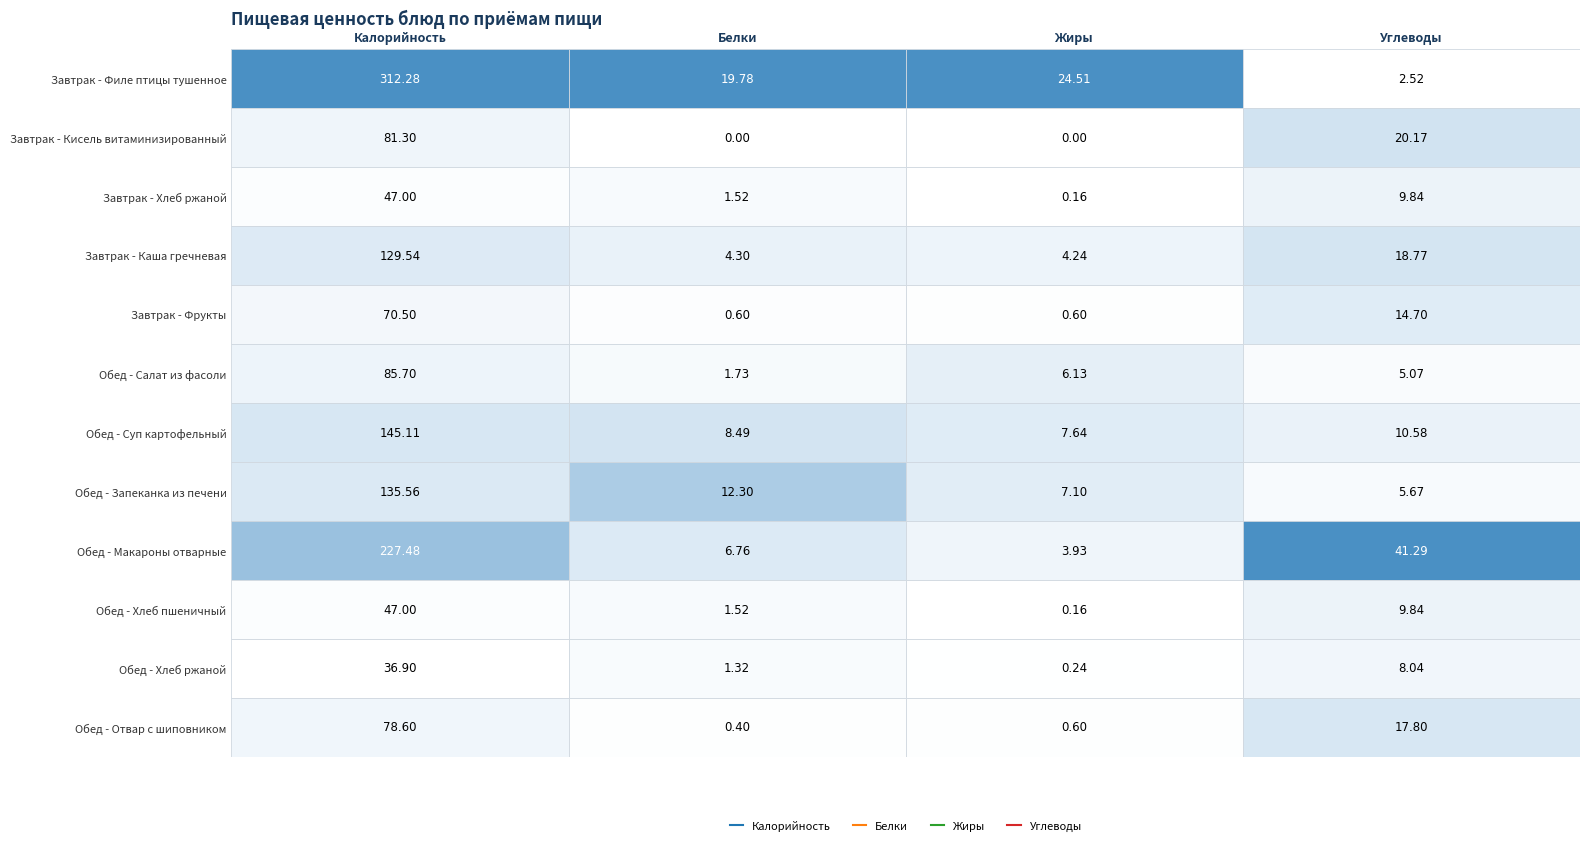

What is the difference between the Обед - Хлеб пшеничный values at Жиры and Белки?

1.4